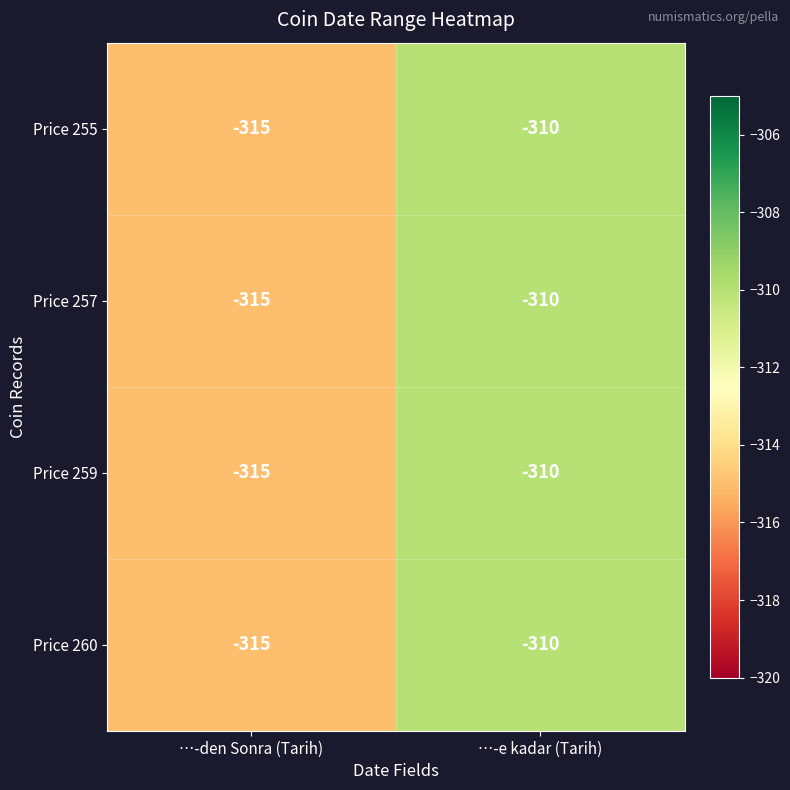

Where is Price 255 nearest to the value -312?

…-e kadar (Tarih)